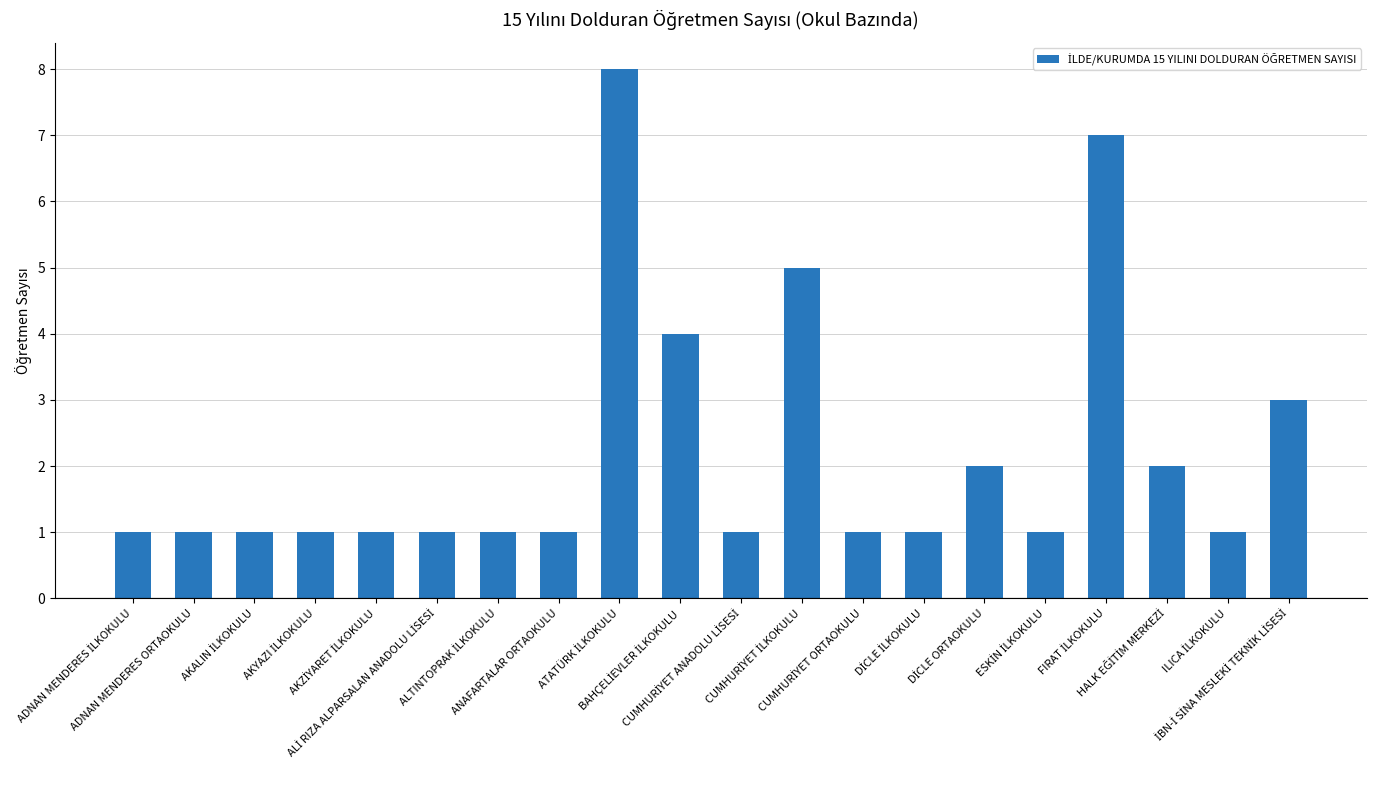

What is the value of the 12th bar from the left?

5